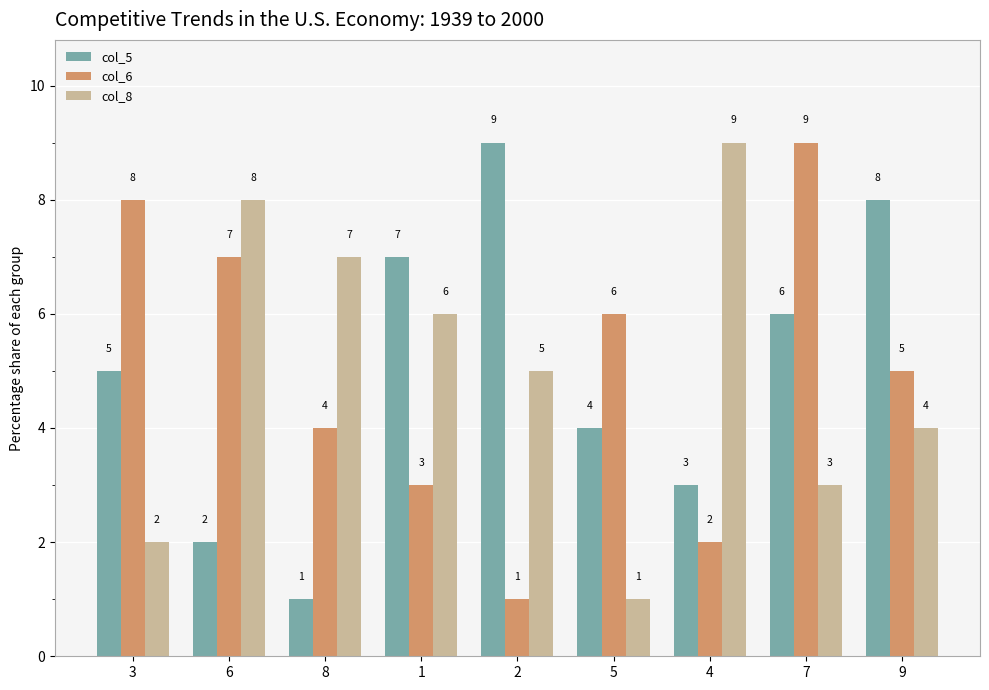

What position from the right is 5?

4